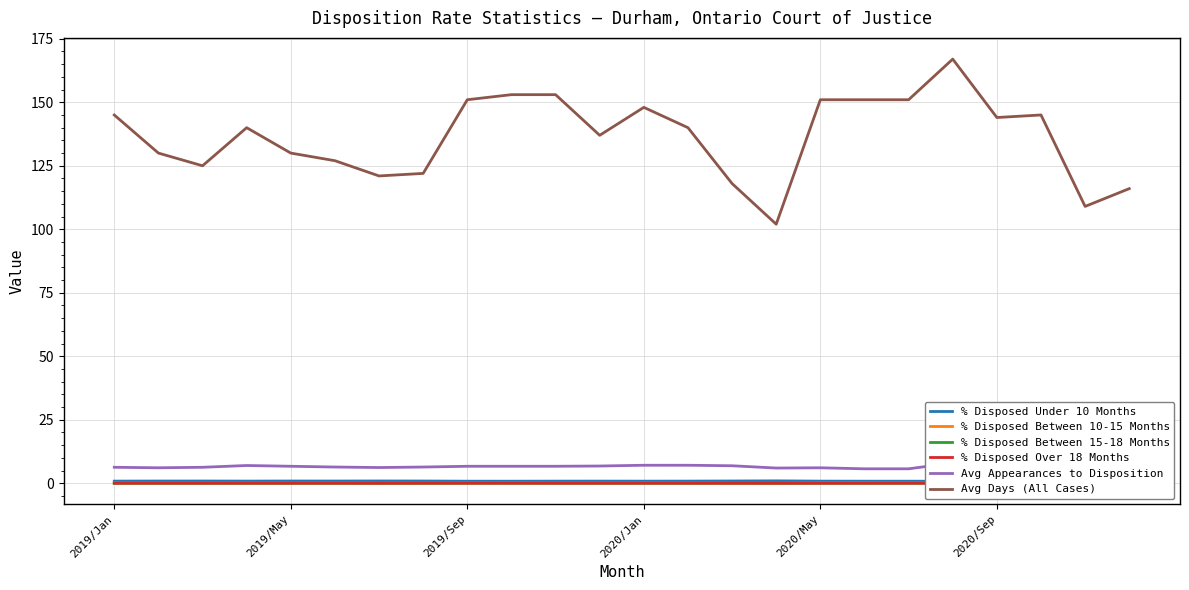

What is the minimum value for Avg Days (All Cases)?

102.0